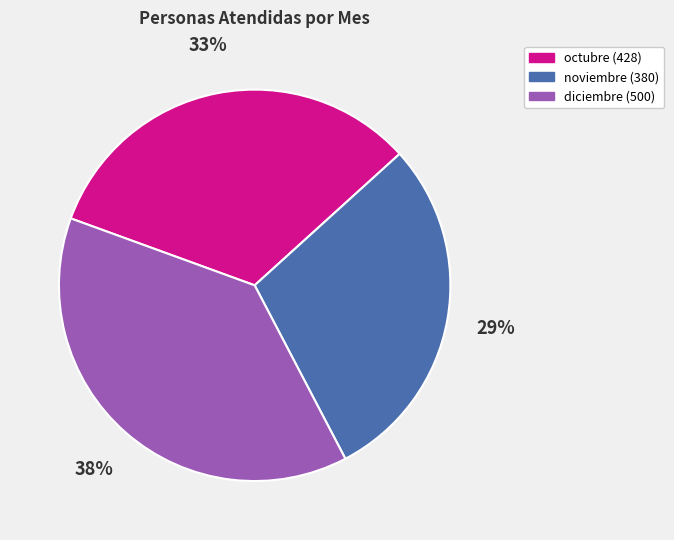

To the nearest percent, what is the combined percentage of noviembre and diciembre?

67%